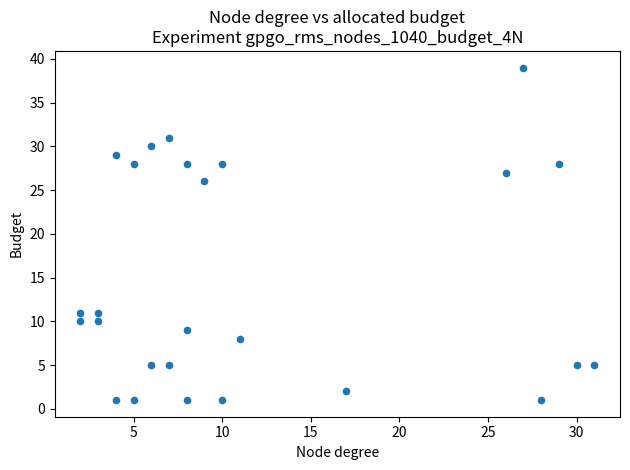

What Y value in the scatter plot is closest to 20?

26